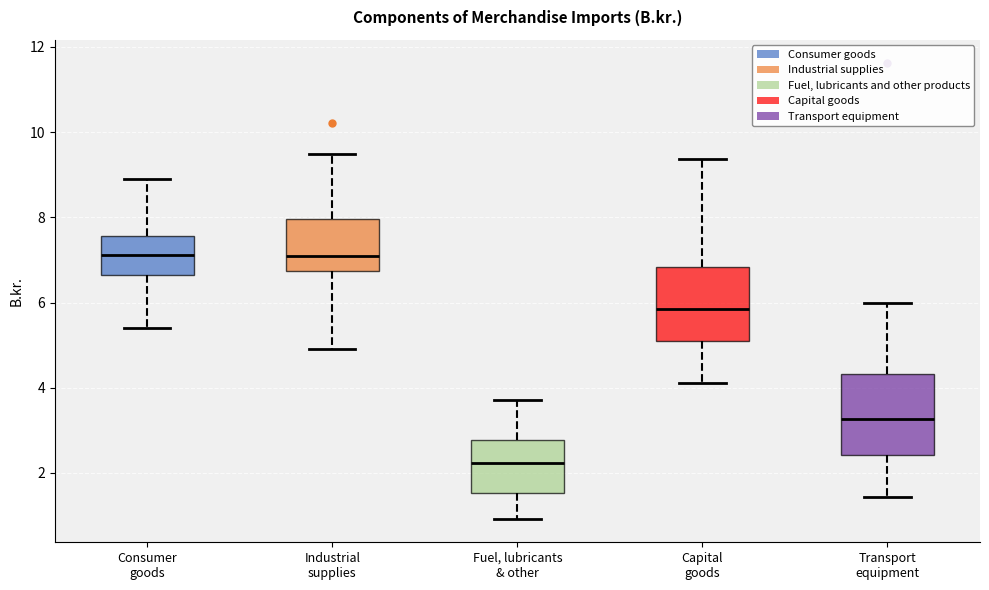

Which box's median line is the lowest?

Fuel, lubricants & other